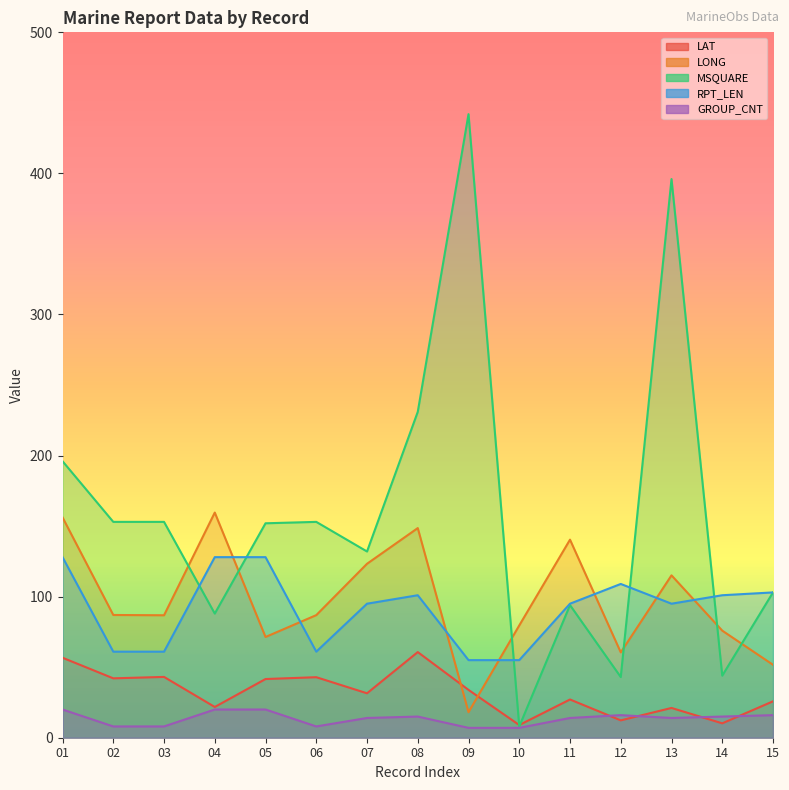

Is the value of GROUP_CNT at 12 greater than the value of RPT_LEN at 10?

No